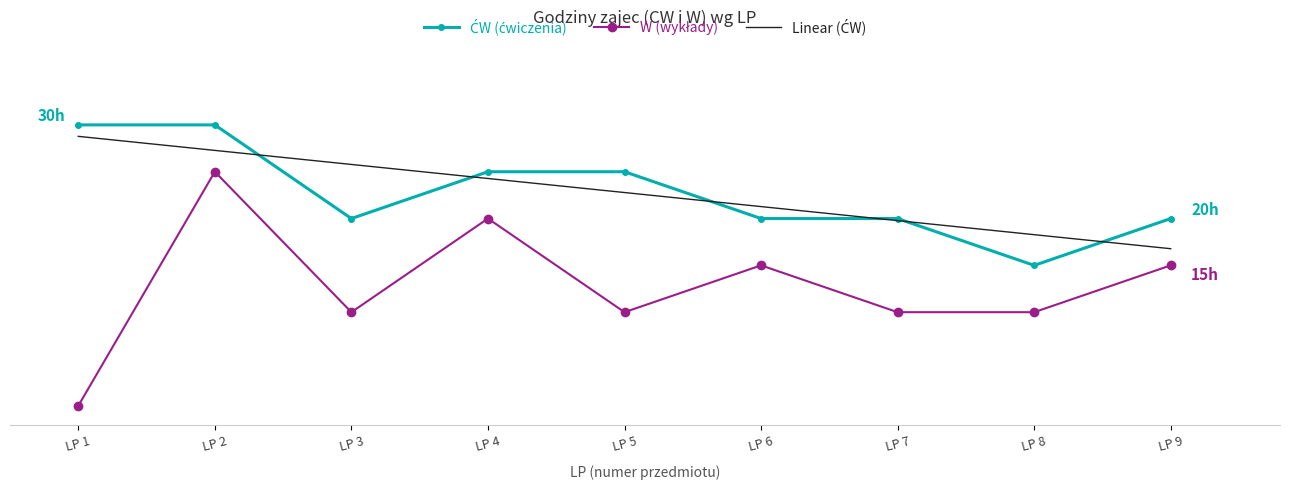

What is the difference between the maximum and minimum values in the W series?

25